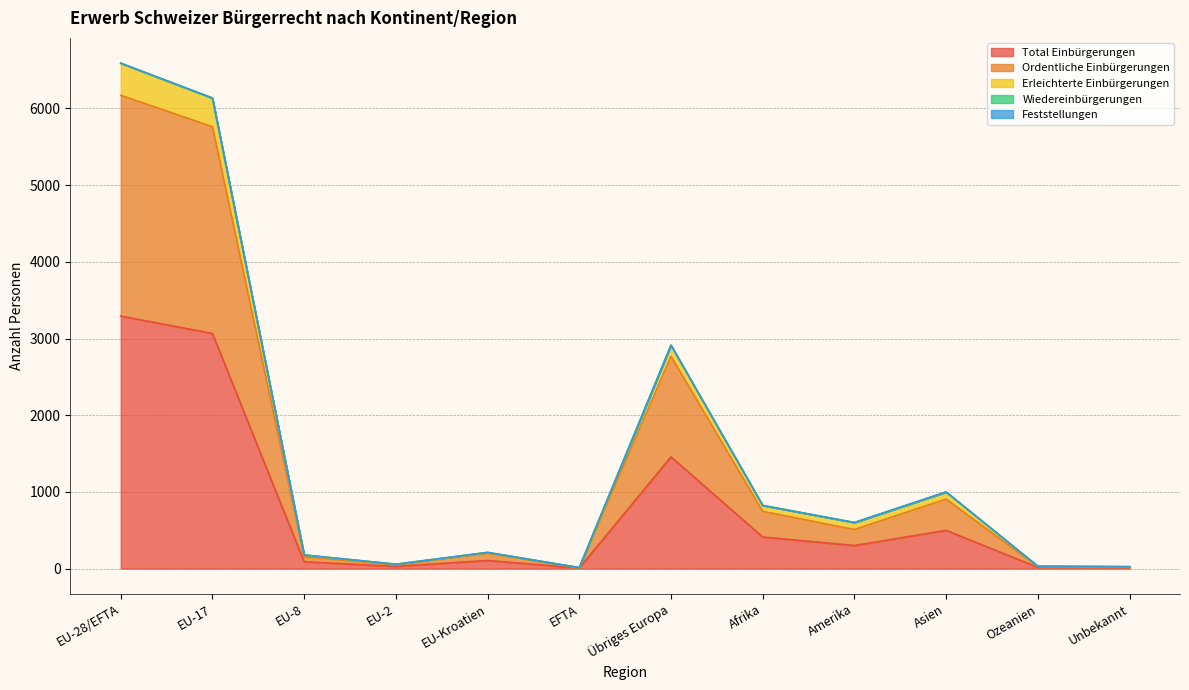

Does the chart have visible grid lines?

Yes